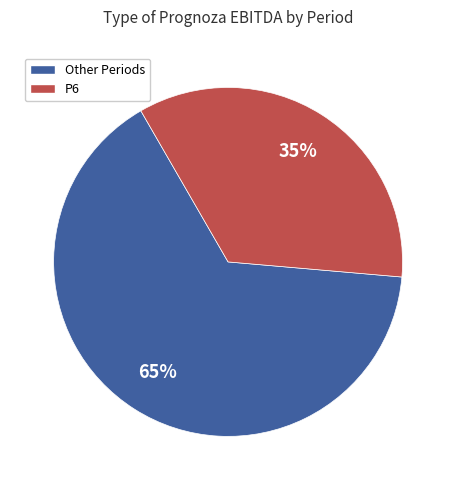

Does any single category account for the majority?

Yes